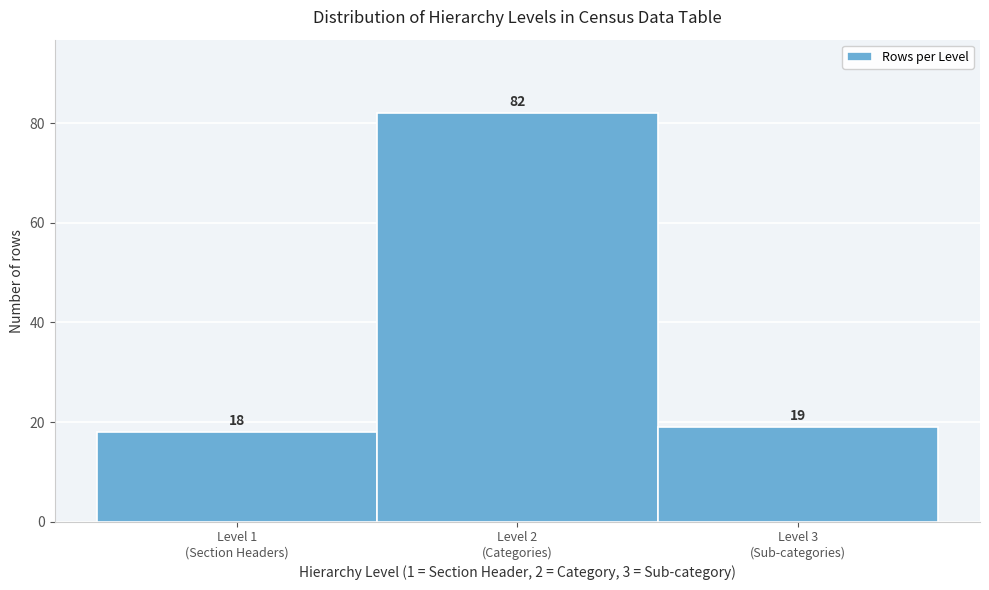

Reading right to left, extract all data points from this chart.

19	82	18